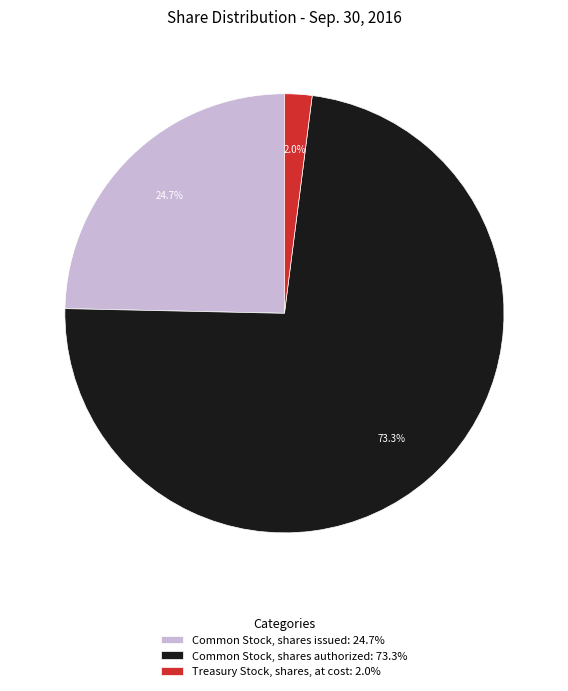

How many segments does this pie chart have?

3